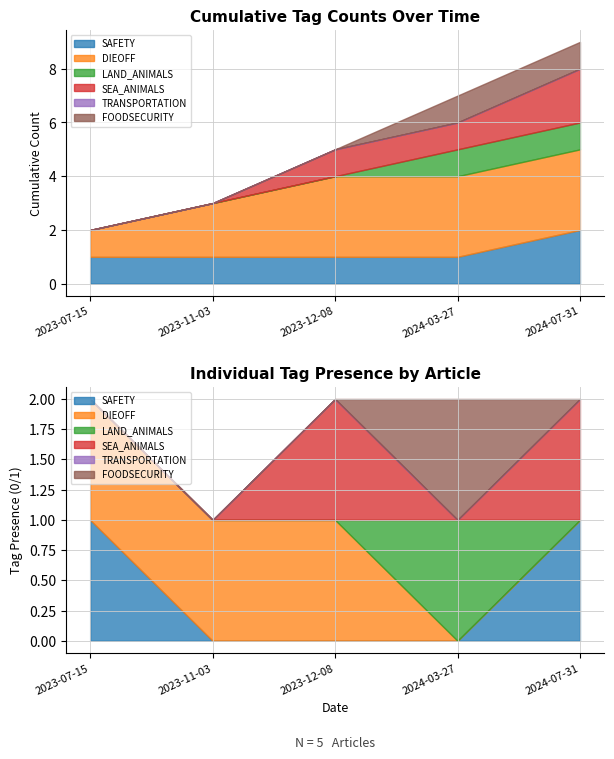

What position from the left is 2023-12-08?

3